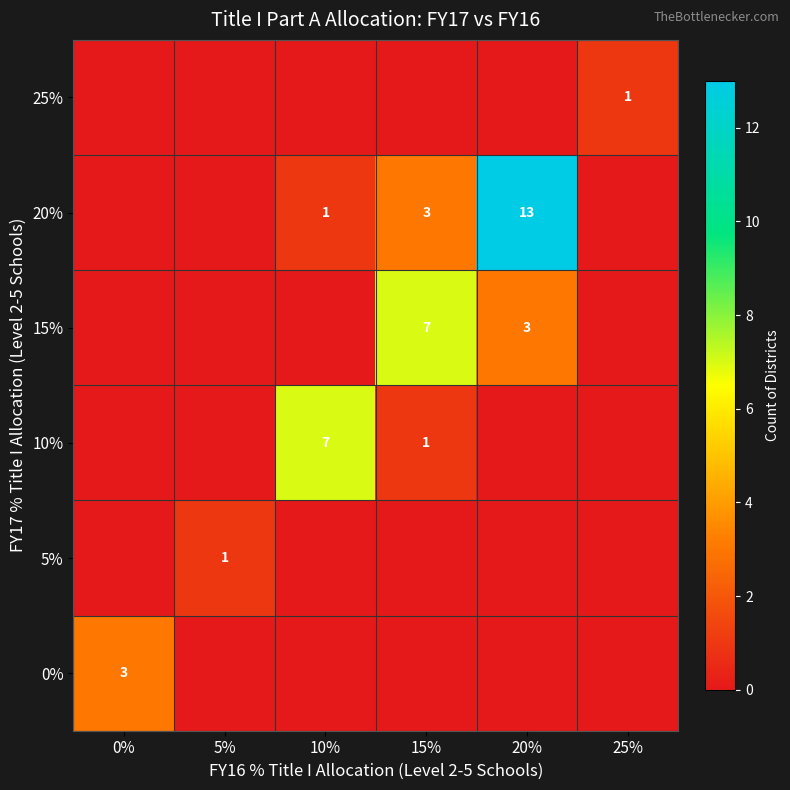

True or false: 15% has a value of 4 at 20%.

False